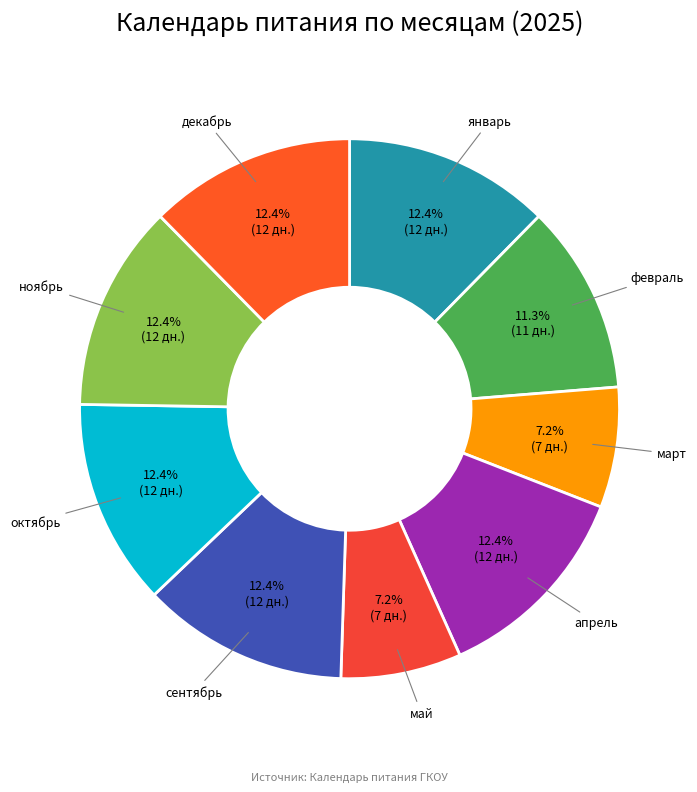

How many slices are in this pie chart?

9